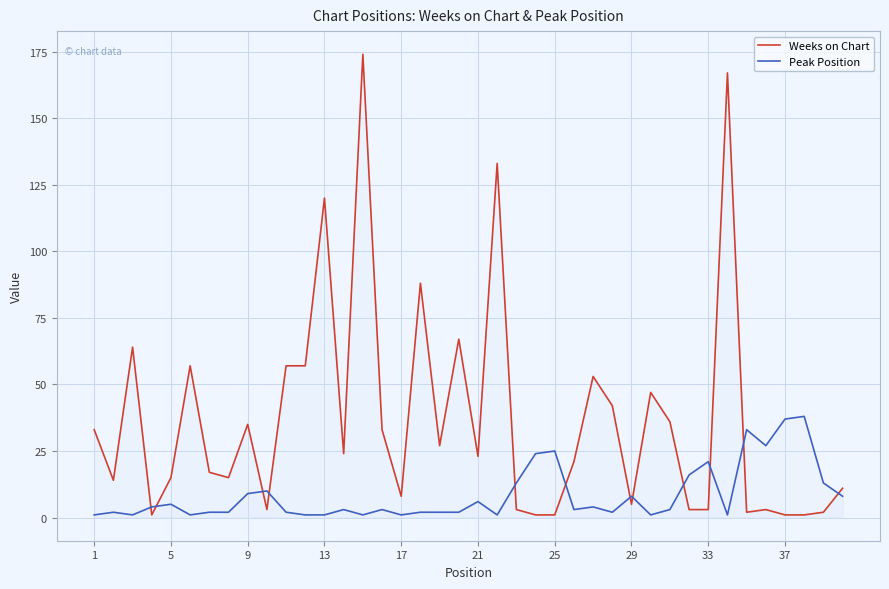

Which series ends up on top after the final intersection of Peak Position and Weeks on Chart?

Weeks on Chart